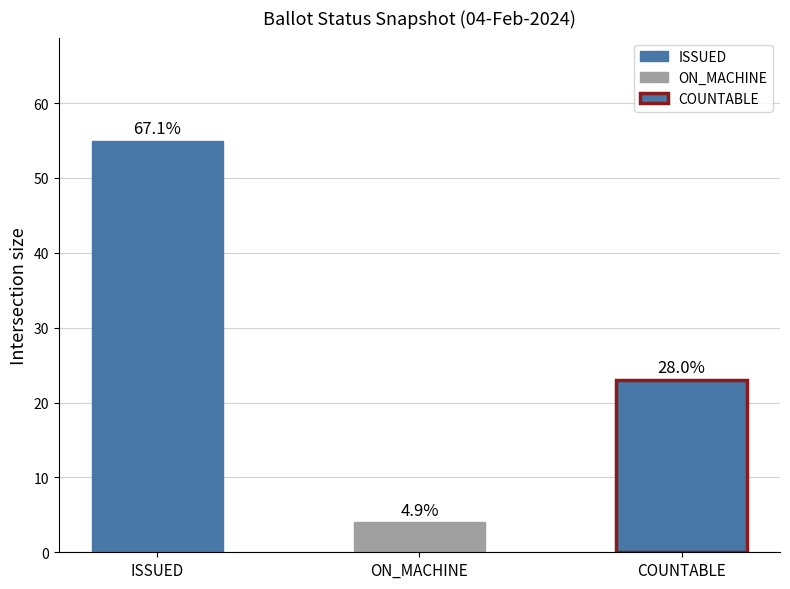

Does the chart contain any negative values?

No